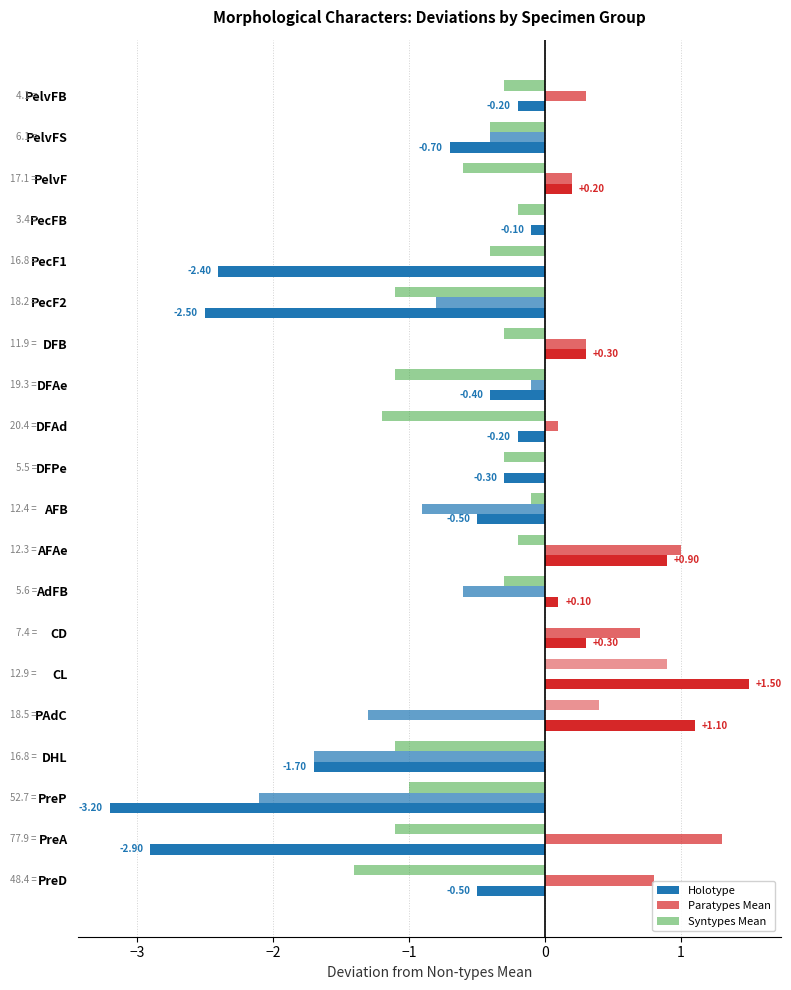

What is the difference between the maximum and minimum values in the Syntypes Mean series?

2.3